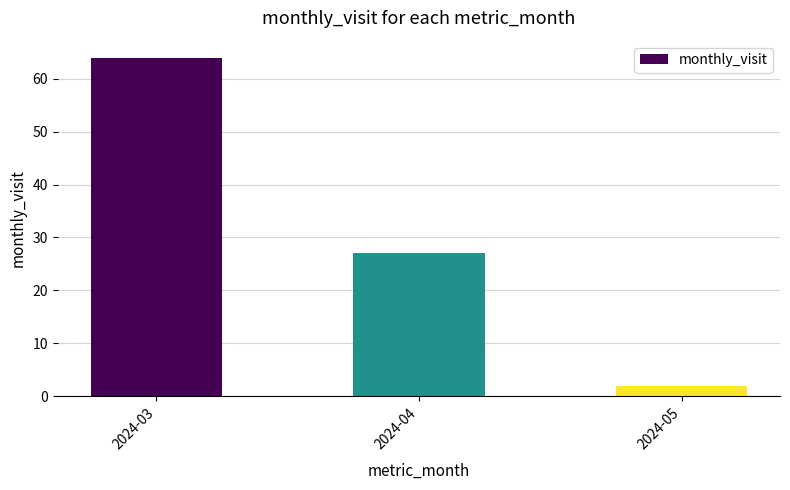

At which category does the chart reach its peak across all series?

2024-03